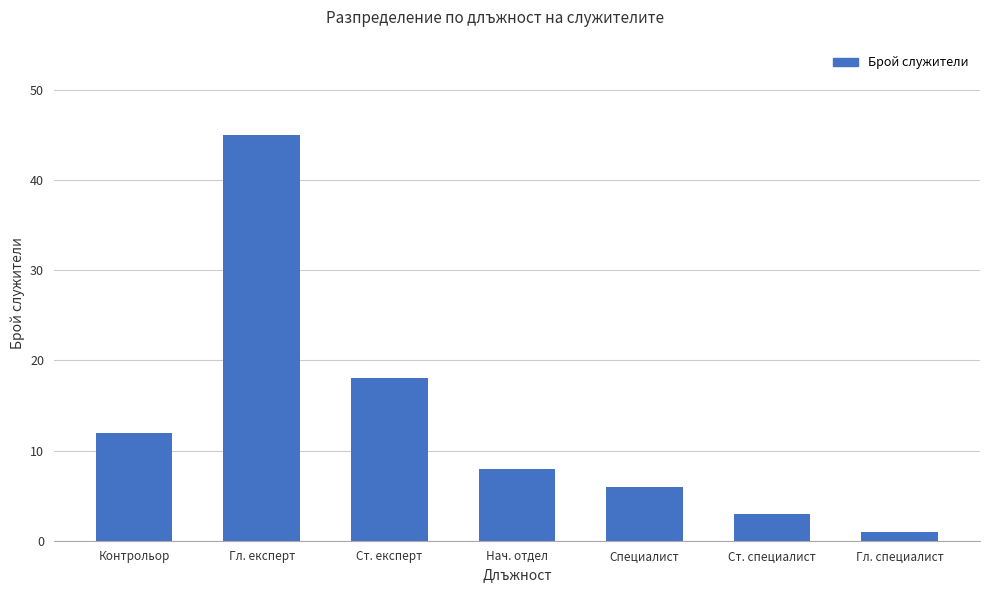

Which label corresponds to the smallest value in the chart?

Гл. специалист